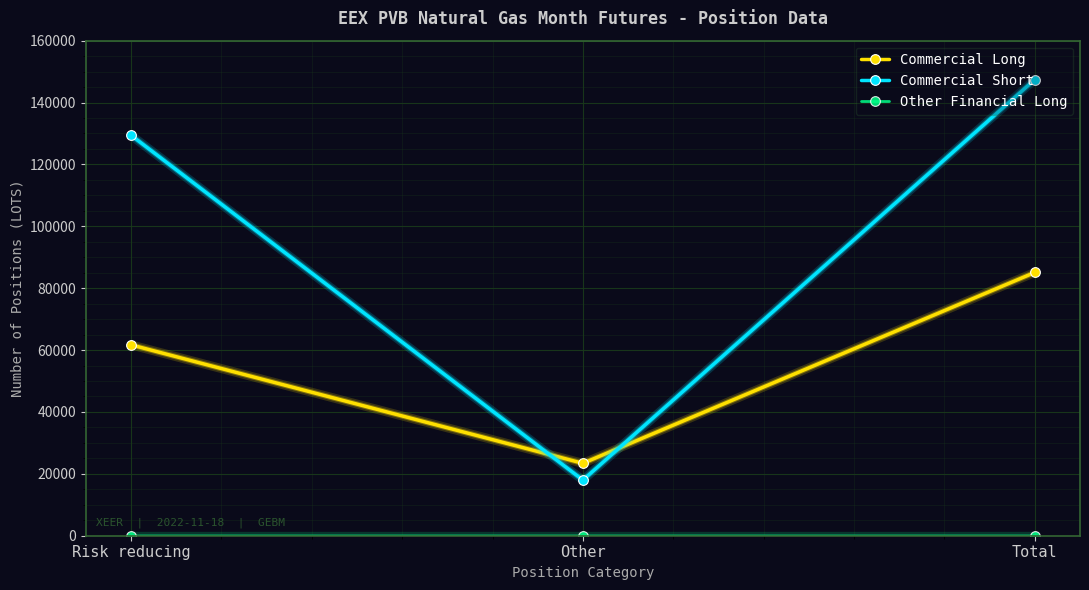

What is the total value across all series at Total?

232524